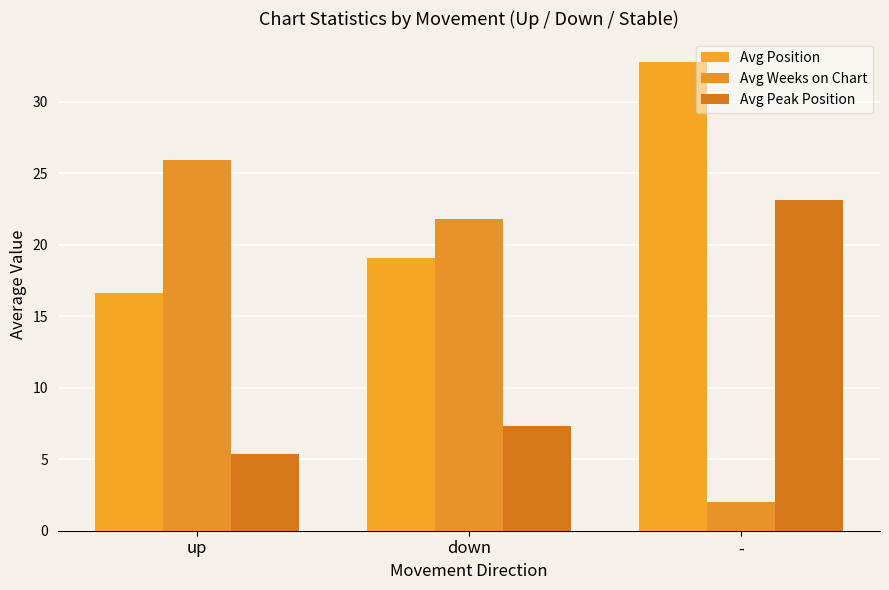

Which series has the widest spread of values?

Avg Weeks on Chart